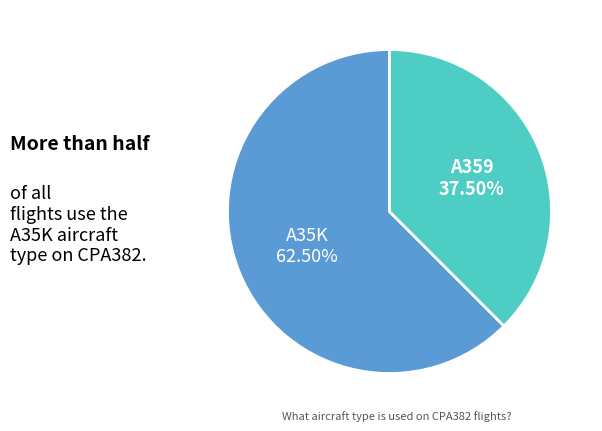

What is the smallest slice in the pie chart?

A359